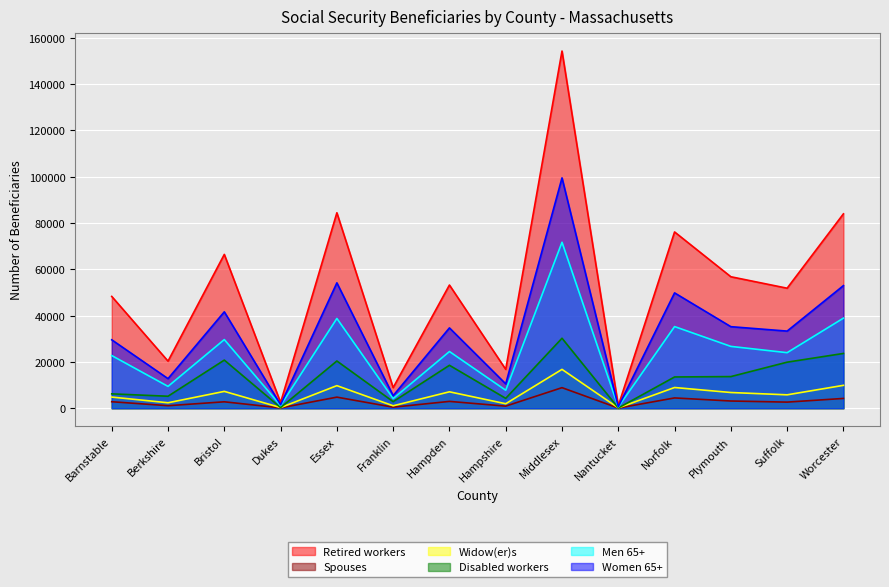

True or false: Retired workers has more than 0 interior local peaks.

True